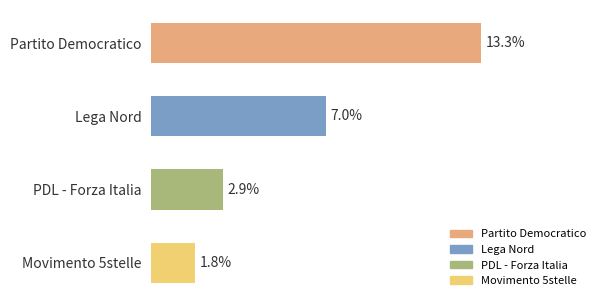

At which label is the value closest to 0?

Movimento 5stelle